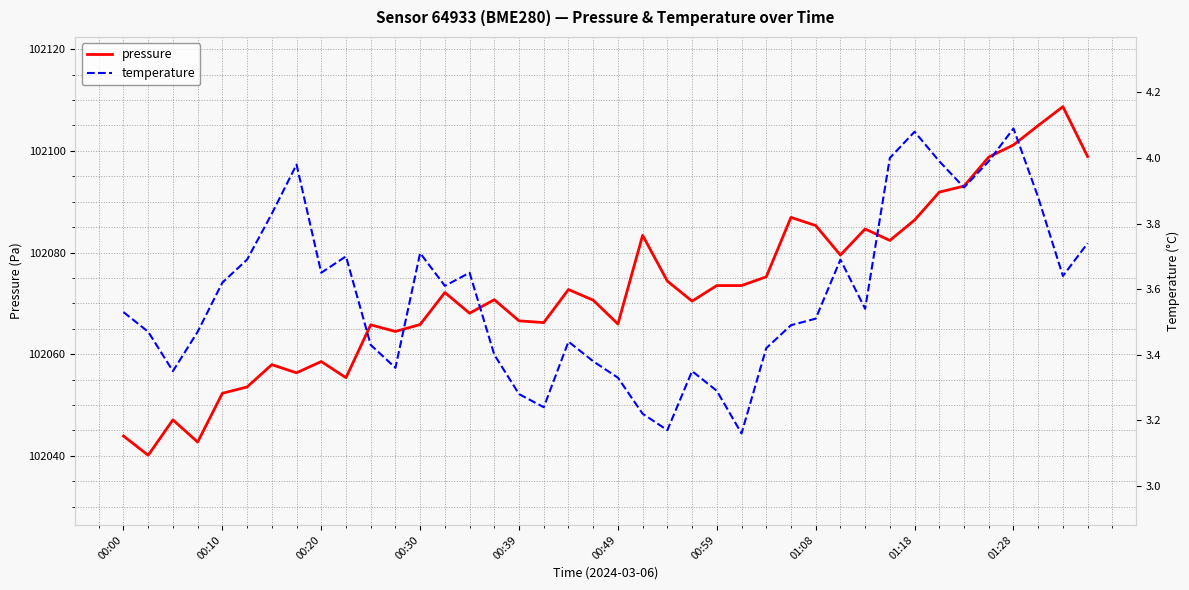

What is the lowest value of the pressure series?

102040.1